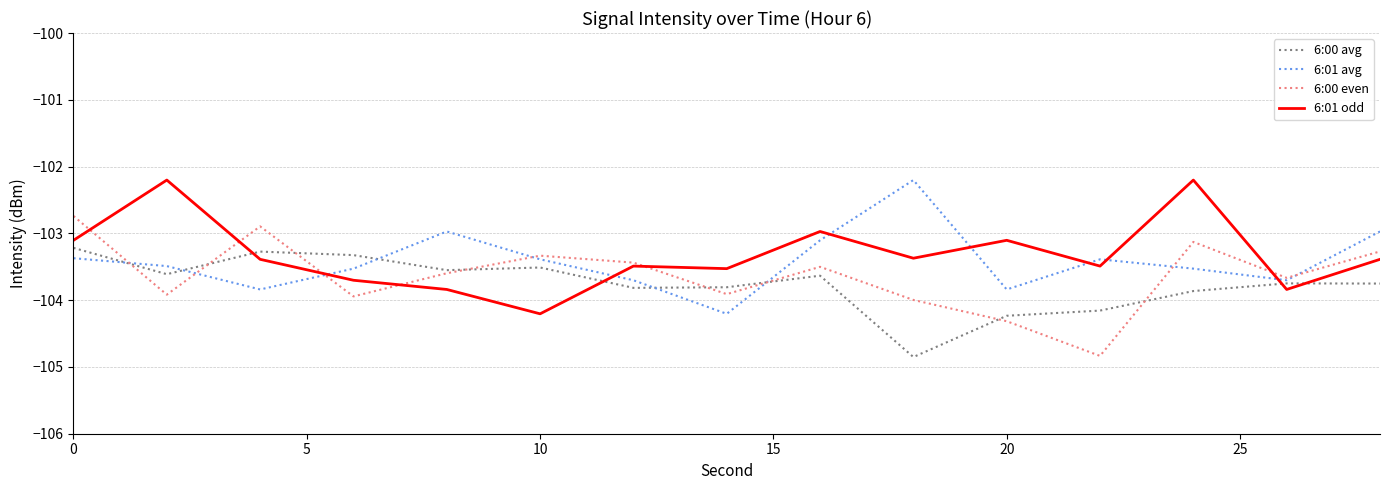

True or false: 6:01 odd and 6:00 avg cross at least once.

True